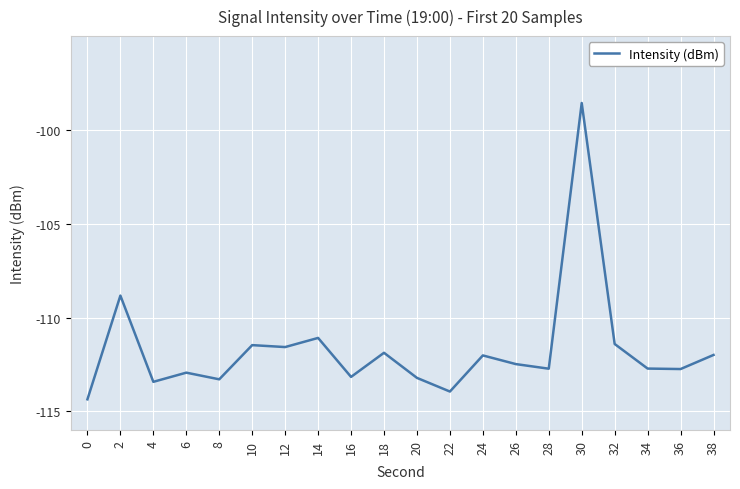

What is the difference between the values at 20 and 18?

1.3